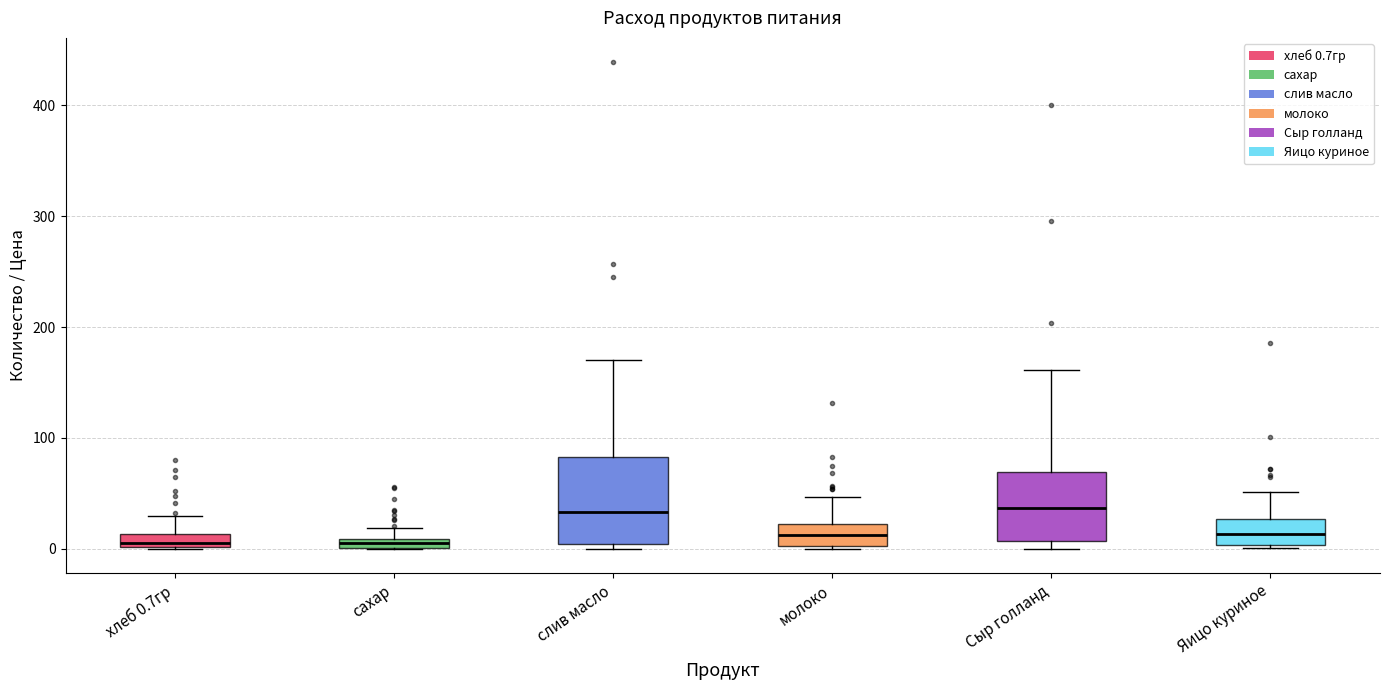

Where is the upper edge of the box for хлеб 0.7гр on the y-axis? The values are not printed on the chart, so give them approximately, as read against the axis.

10